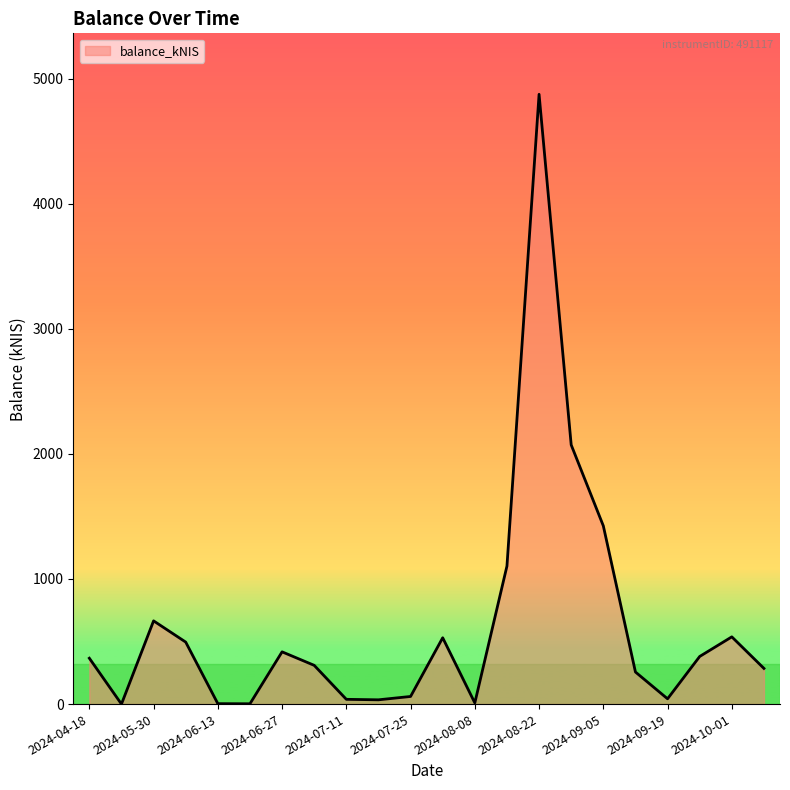

What is the greatest value displayed?

4873.9